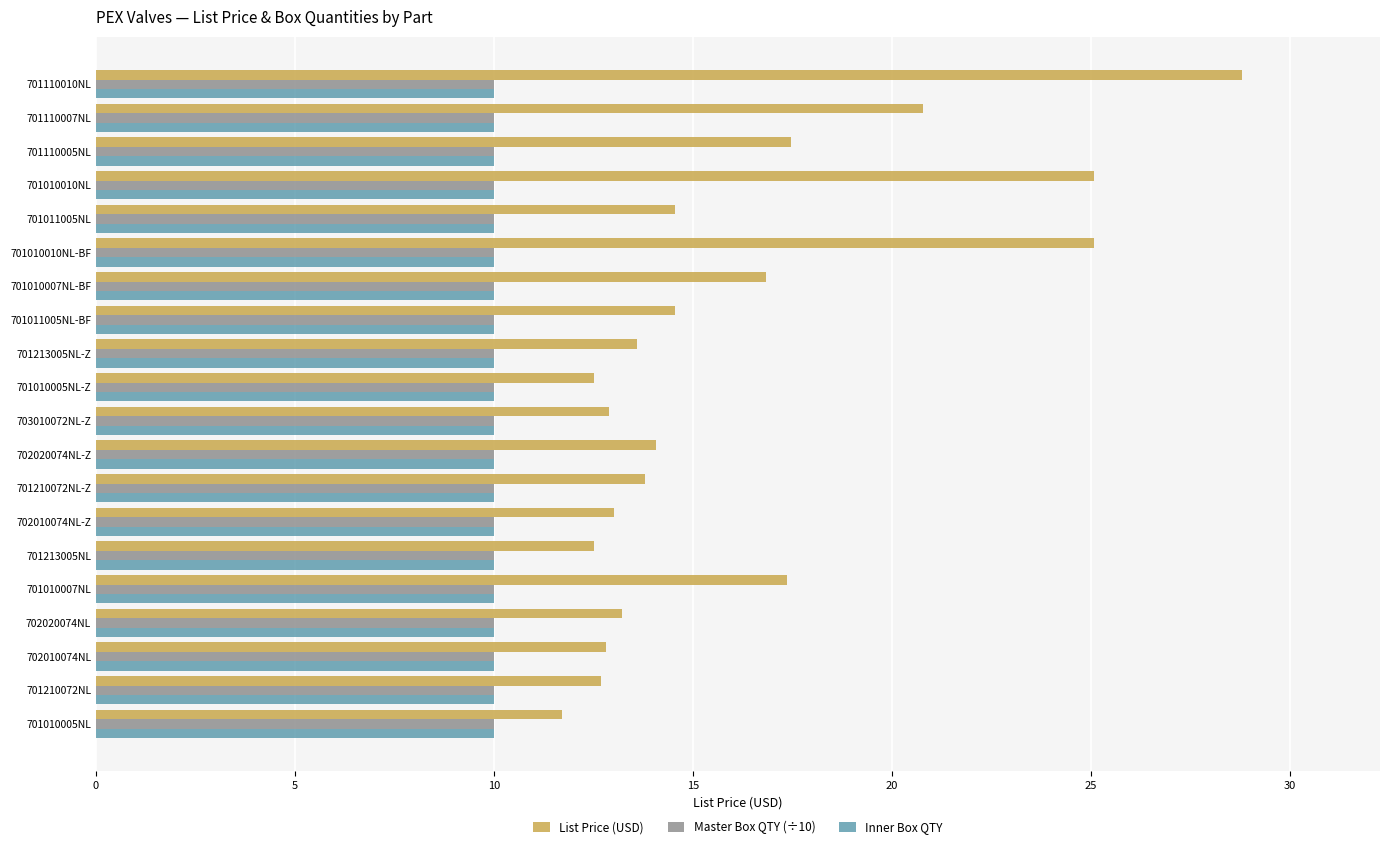

Is the value of List Price (USD) at 702020074NL-Z greater than the value of Master Box QTY (÷10) at 702010074NL-Z?

Yes